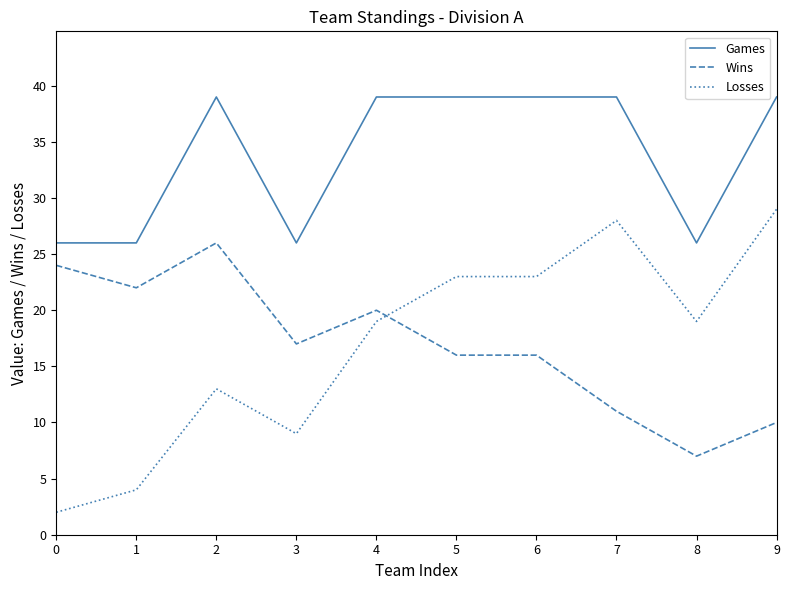

What is the average value of the Losses series?

17